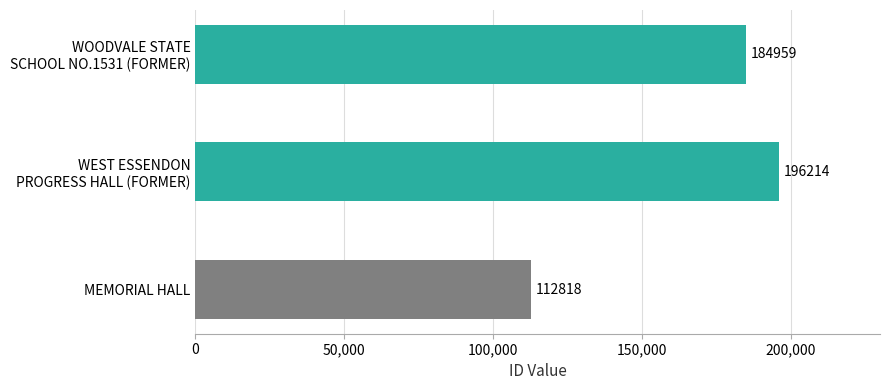

Count the values in the range 112818 to 196214.

3